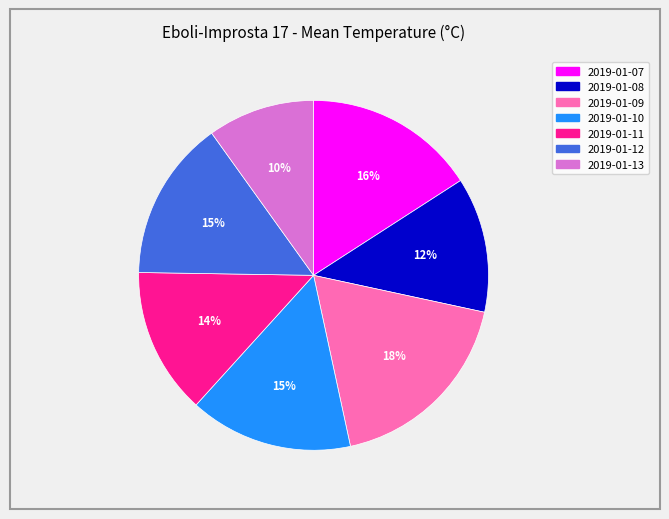

To the nearest percent, what is the combined percentage of 2019-01-07 and 2019-01-12?

31%